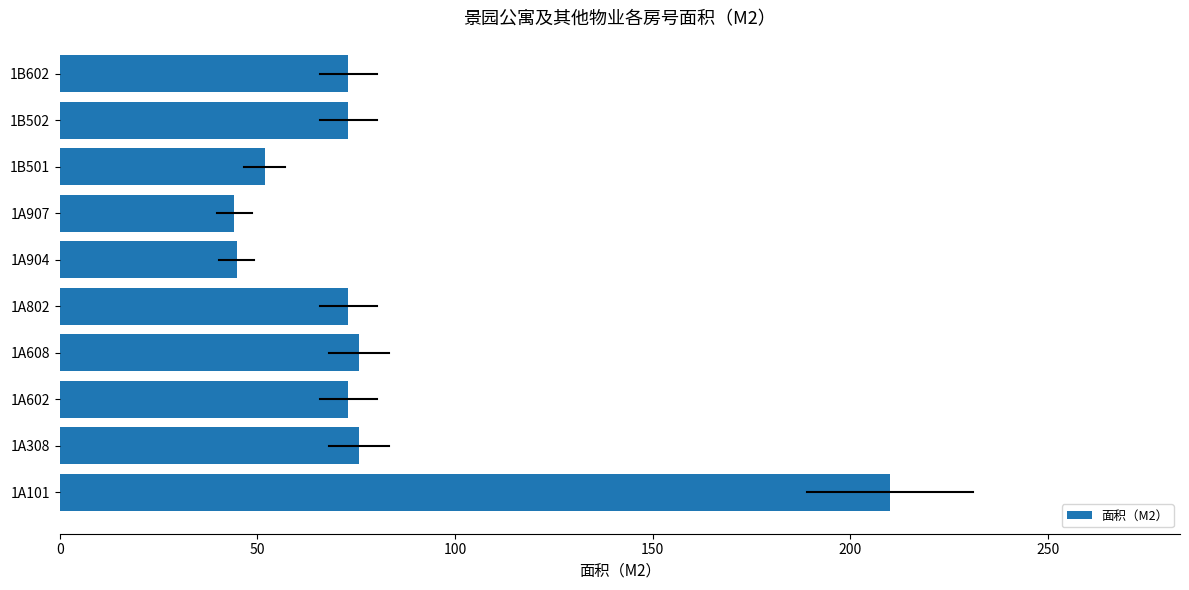

What is the greatest value displayed?

210.0